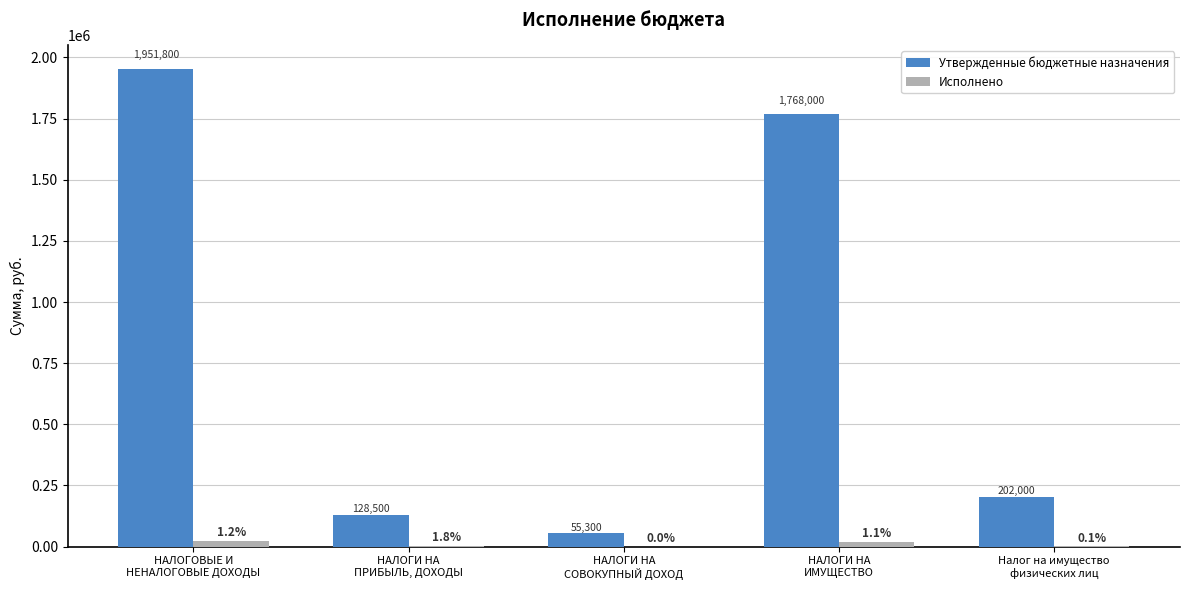

At which label is Исполнено closest to 11483?

НАЛОГИ НА
ИМУЩЕСТВО